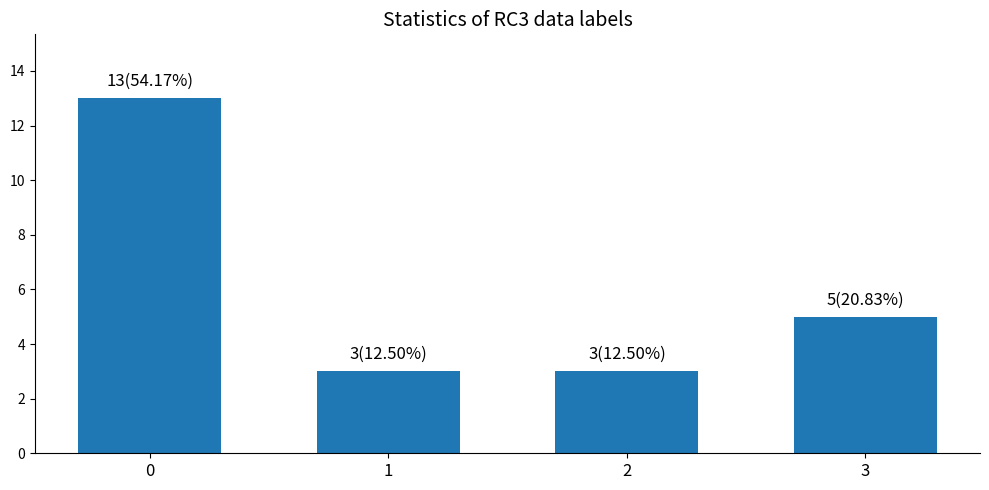

What is the approximate value at 1?

3